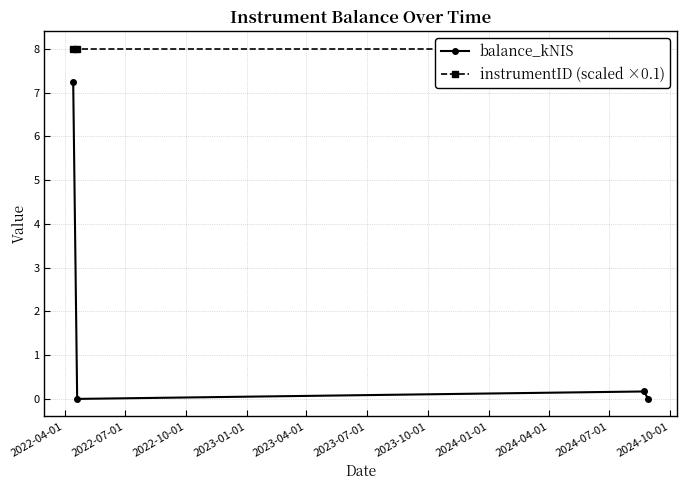

The value of balance_kNIS at 2023-01-01 is 2.4. True or false?

False